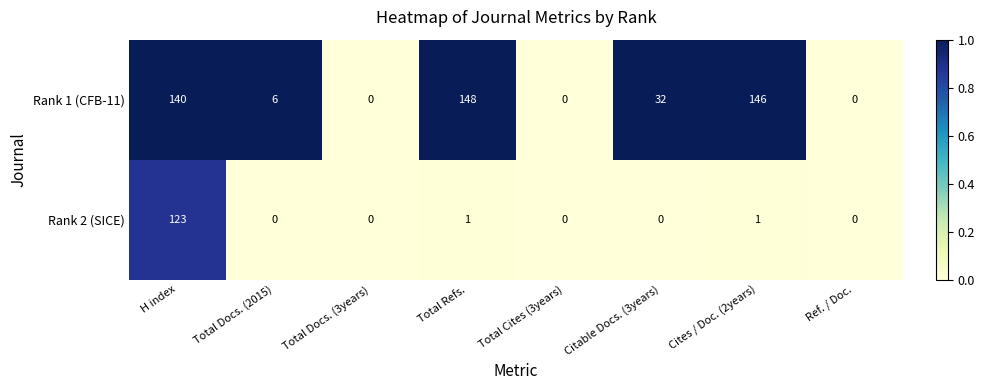

Is it true that Rank 1 (CFB-11) equals -93 at Total Cites (3years)?

False